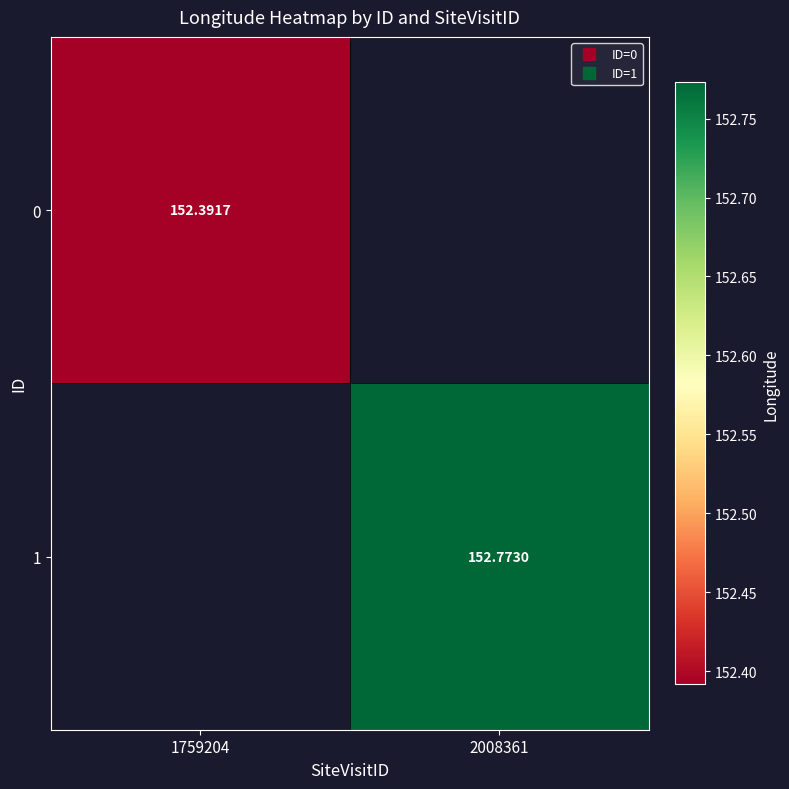

Is it true that 1 equals 152.8 at 2008361?

True